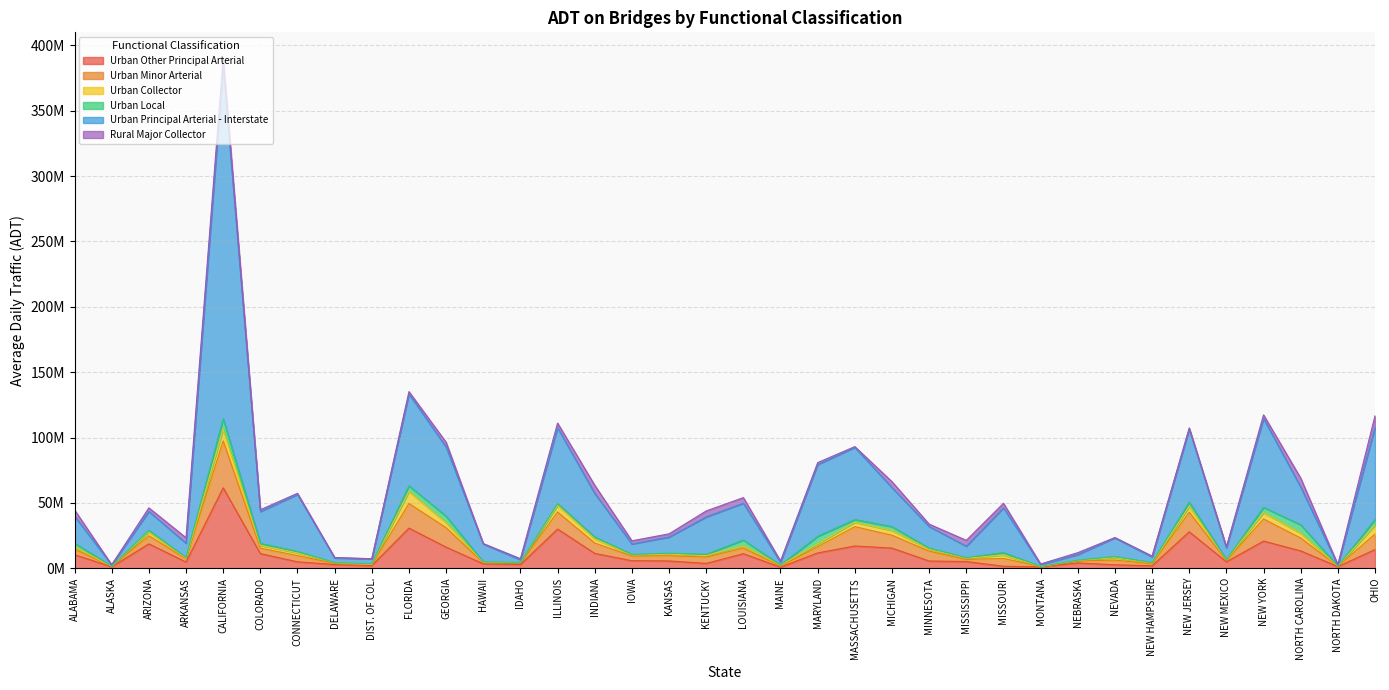

List the labels in order of Urban Local value, largest first.

CALIFORNIA, NORTH CAROLINA, MARYLAND, GEORGIA, LOUISIANA, FLORIDA, OHIO, NEW YORK, NEW JERSEY, MICHIGAN, ALABAMA, MASSACHUSETTS, MISSOURI, COLORADO, ILLINOIS, INDIANA, ARIZONA, CONNECTICUT, KENTUCKY, NEVADA, MINNESOTA, KANSAS, ARKANSAS, DIST. OF COL., MISSISSIPPI, IOWA, NEW HAMPSHIRE, HAWAII, NEW MEXICO, NEBRASKA, DELAWARE, MAINE, IDAHO, NORTH DAKOTA, ALASKA, MONTANA